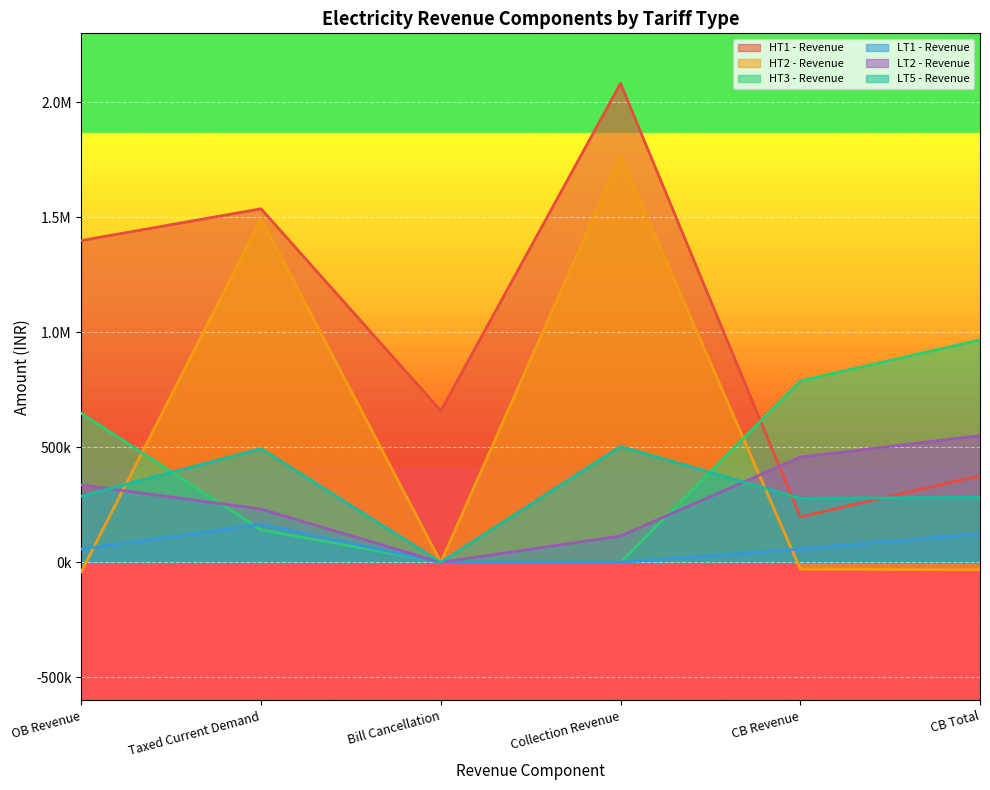

How many times do HT3 - Revenue and LT5 - Revenue cross each other?

2